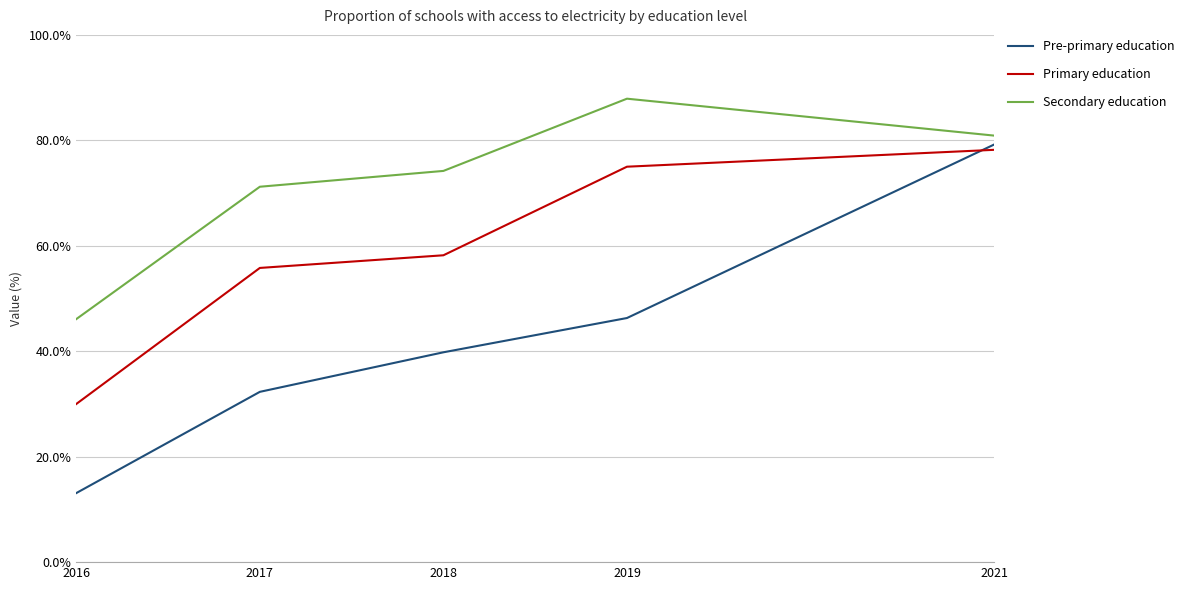

Is the value of Pre-primary education at 2021 greater than the value of Secondary education at 2016?

Yes